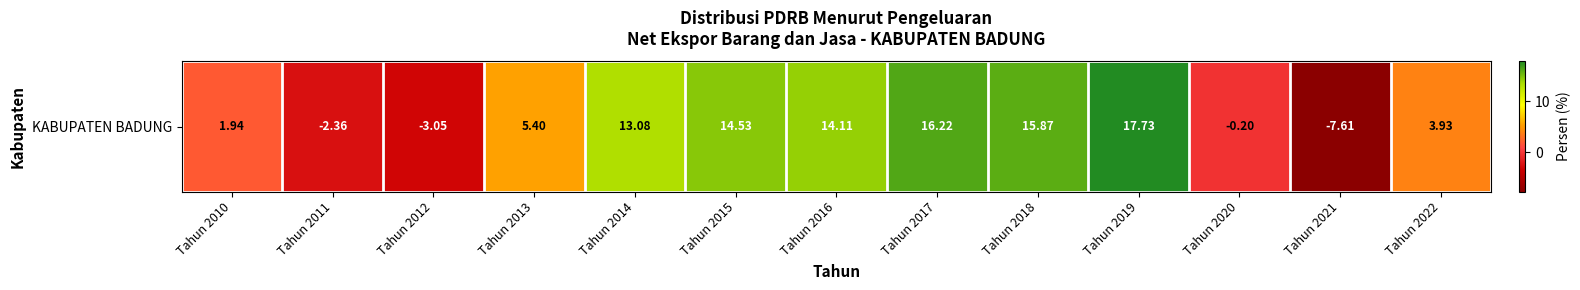

The value at Tahun 2018 is 8.0. True or false?

False